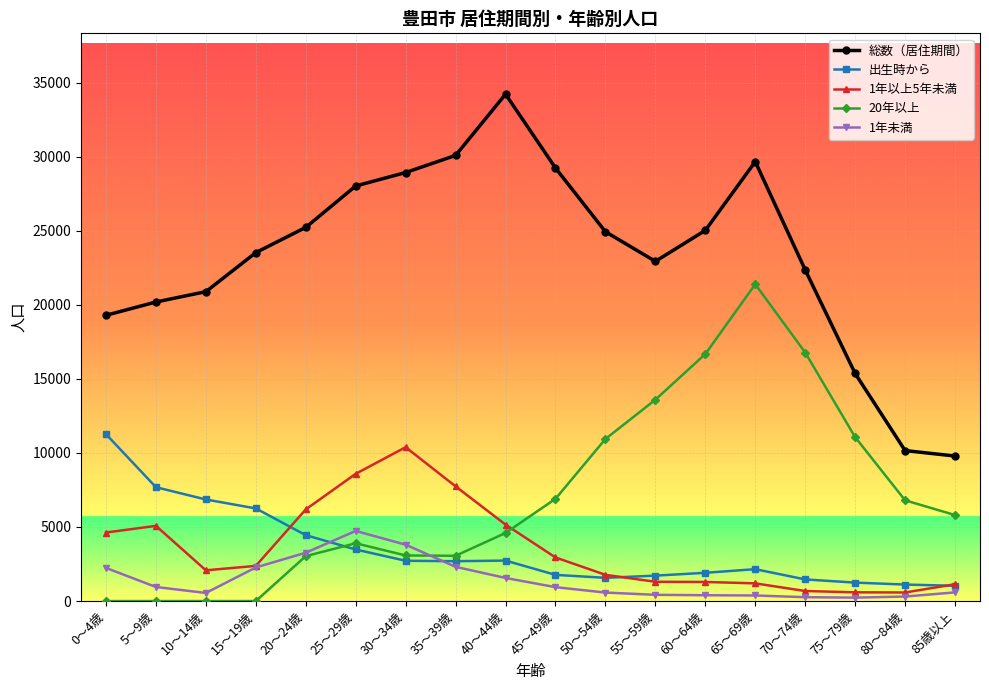

The value of 20年以上 at 50～54歳 is 18209. True or false?

False